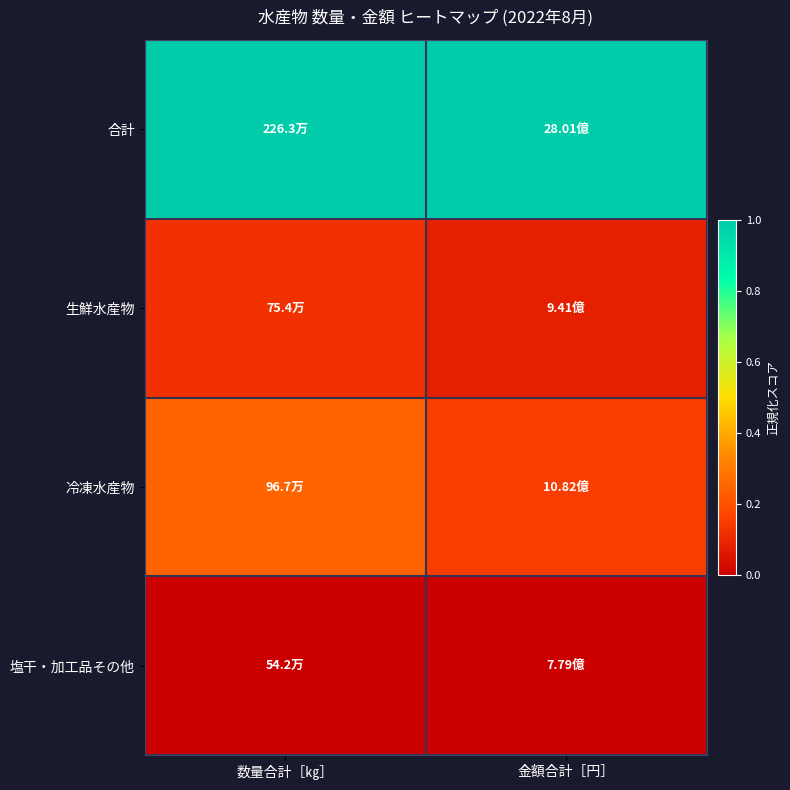

Which category has the highest value across all series?

金額合計［円］